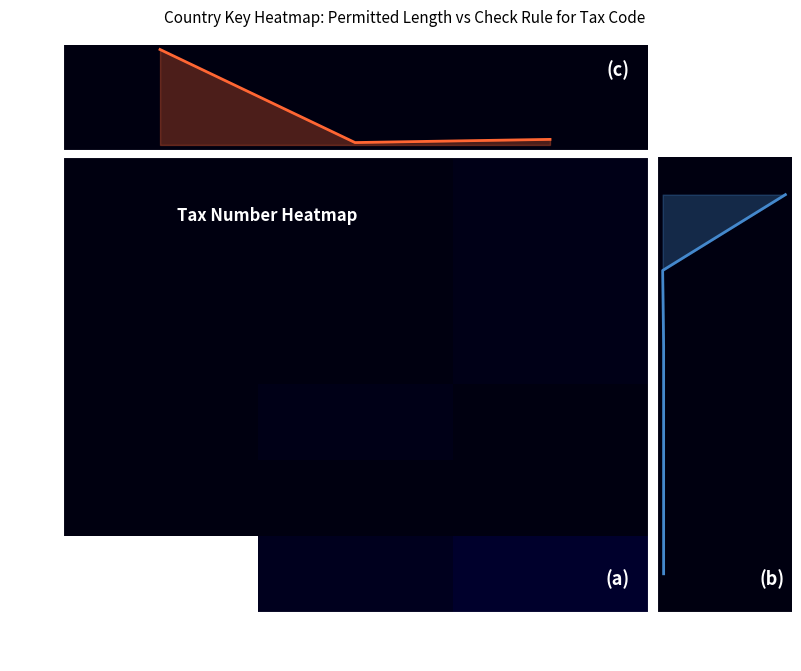

Reading left to right, list all the values displayed in this chart.

120	2	4	1	1	1	1	1